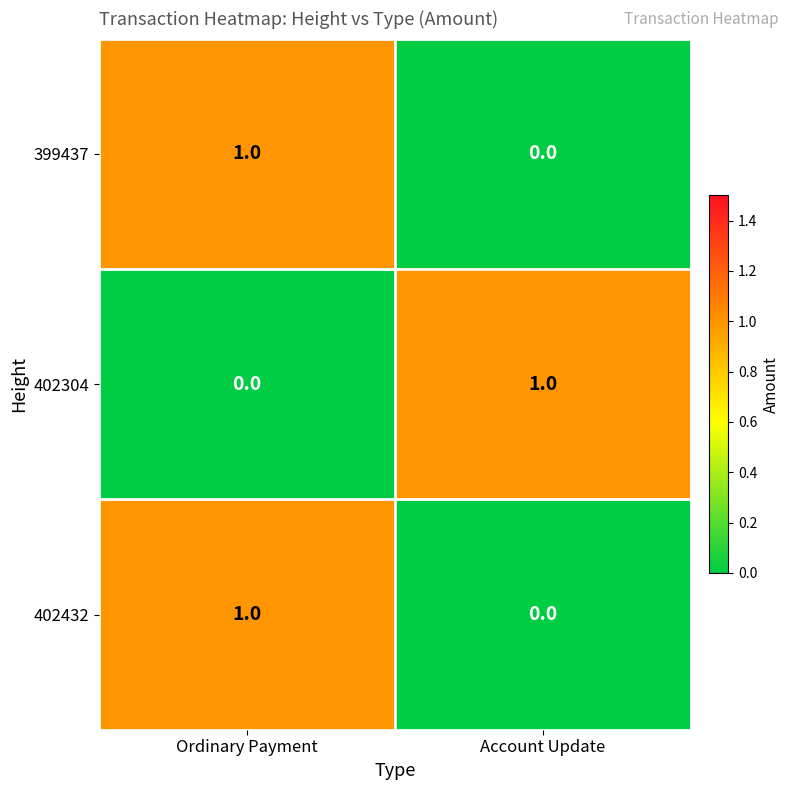

The value of 402432 at Ordinary Payment is 1. True or false?

True